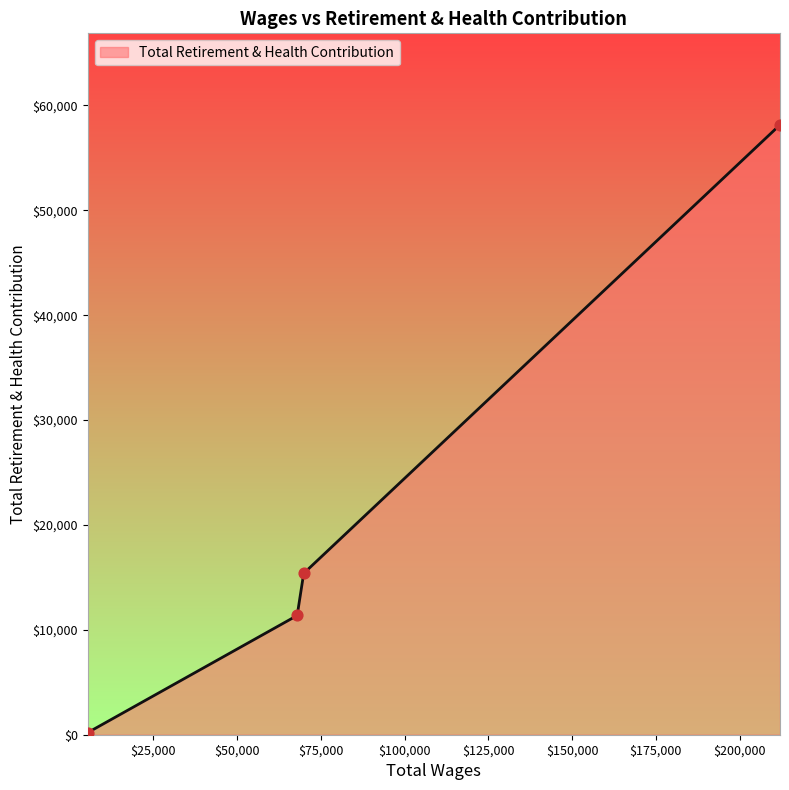

What is the average value?

21277